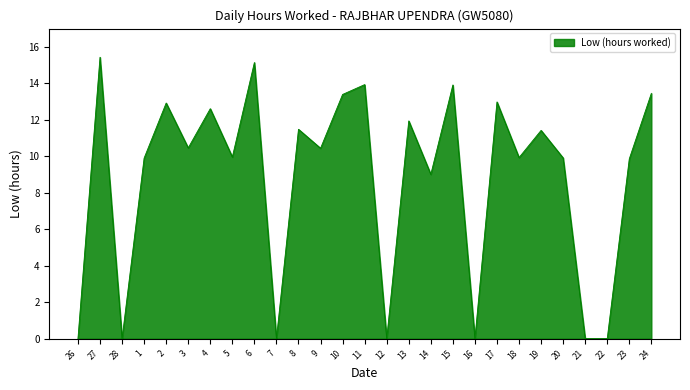

What is the difference between the maximum and minimum values?

15.4